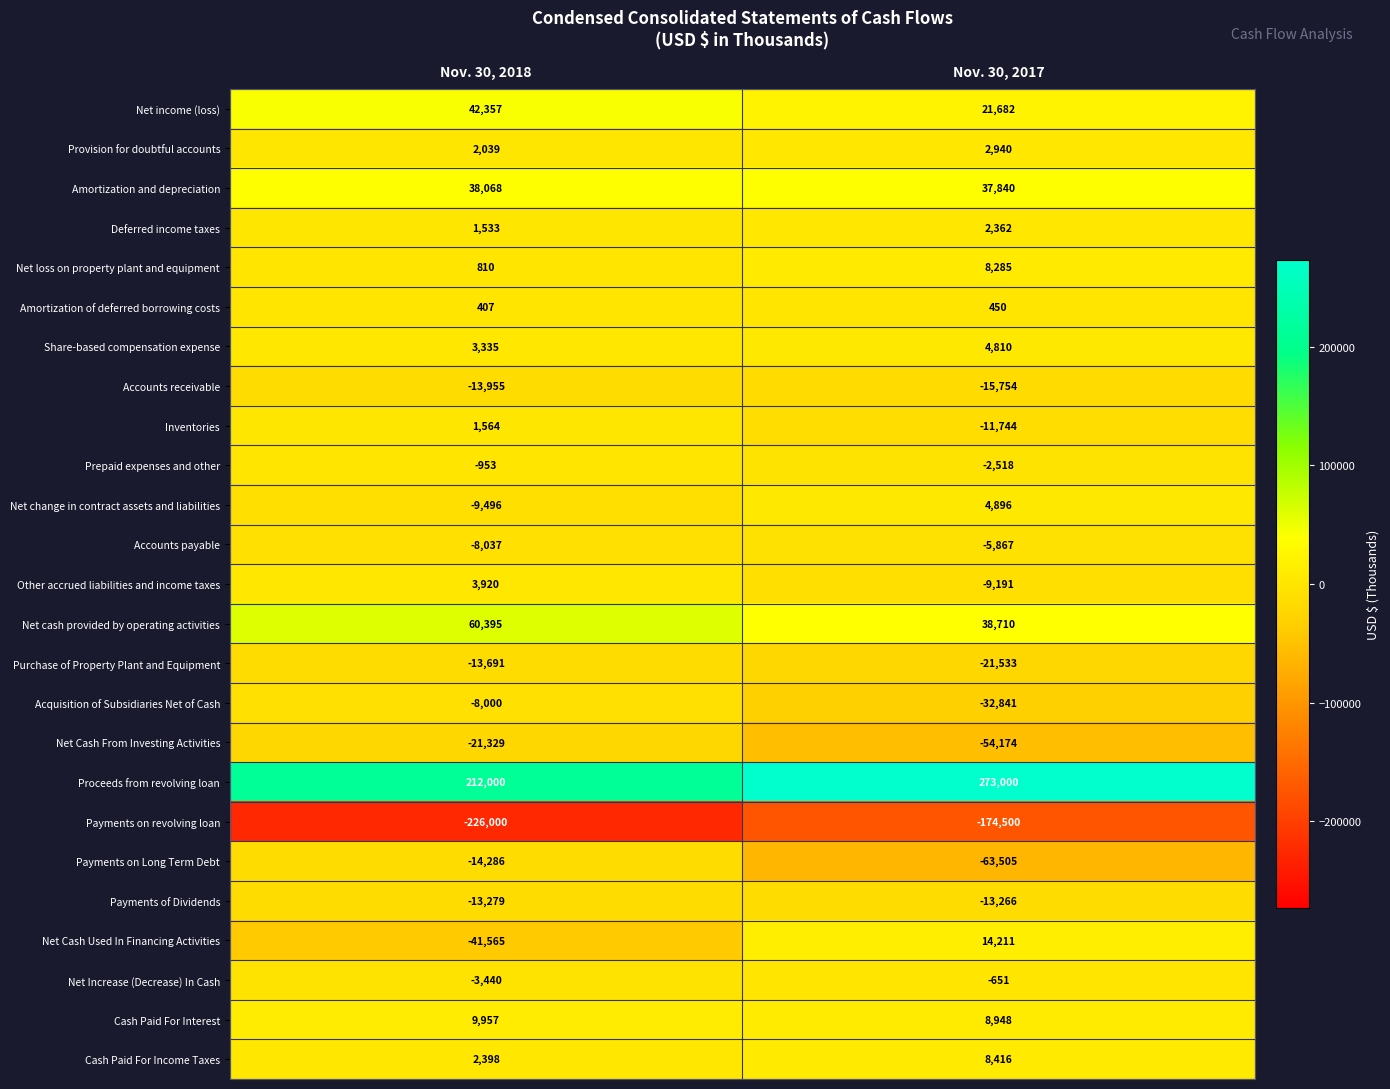

List the series in order of their peak value, lowest first.

Payments on revolving loan, Net Cash From Investing Activities, Payments on Long Term Debt, Accounts receivable, Purchase of Property Plant and Equipment, Payments of Dividends, Acquisition of Subsidiaries Net of Cash, Accounts payable, Prepaid expenses and other, Net Increase (Decrease) In Cash, Amortization of deferred borrowing costs, Inventories, Deferred income taxes, Provision for doubtful accounts, Other accrued liabilities and income taxes, Share-based compensation expense, Net change in contract assets and liabilities, Net loss on property plant and equipment, Cash Paid For Income Taxes, Cash Paid For Interest, Net Cash Used In Financing Activities, Amortization and depreciation, Net income (loss), Net cash provided by operating activities, Proceeds from revolving loan